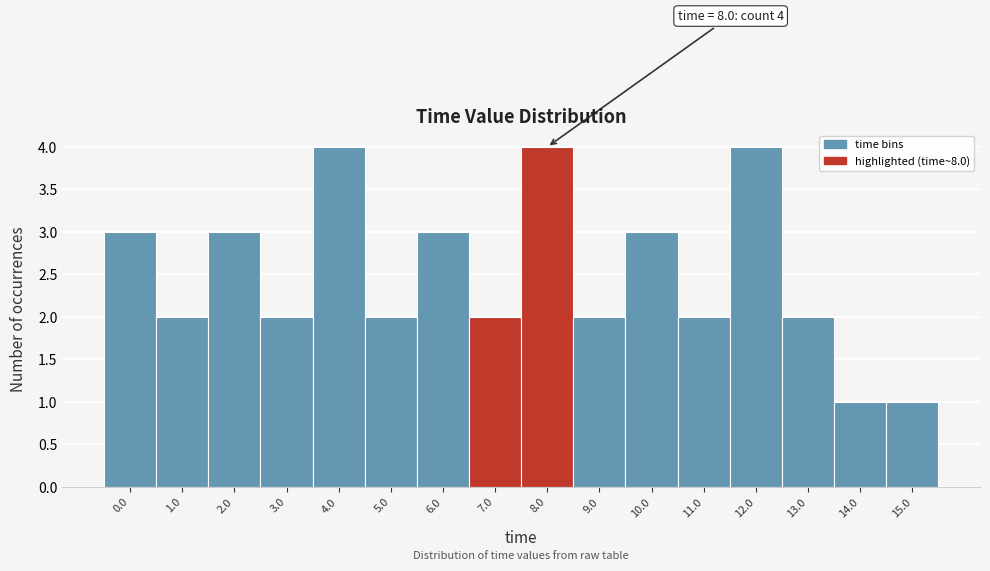

Reading left to right, what are all the values shown in this chart?

0.0=3	1.0=2	2.0=3	3.0=2	4.0=4	5.0=2	6.0=3	7.0=2	8.0=4	9.0=2	10.0=3	11.0=2	12.0=4	13.0=2	14.0=1	15.0=1